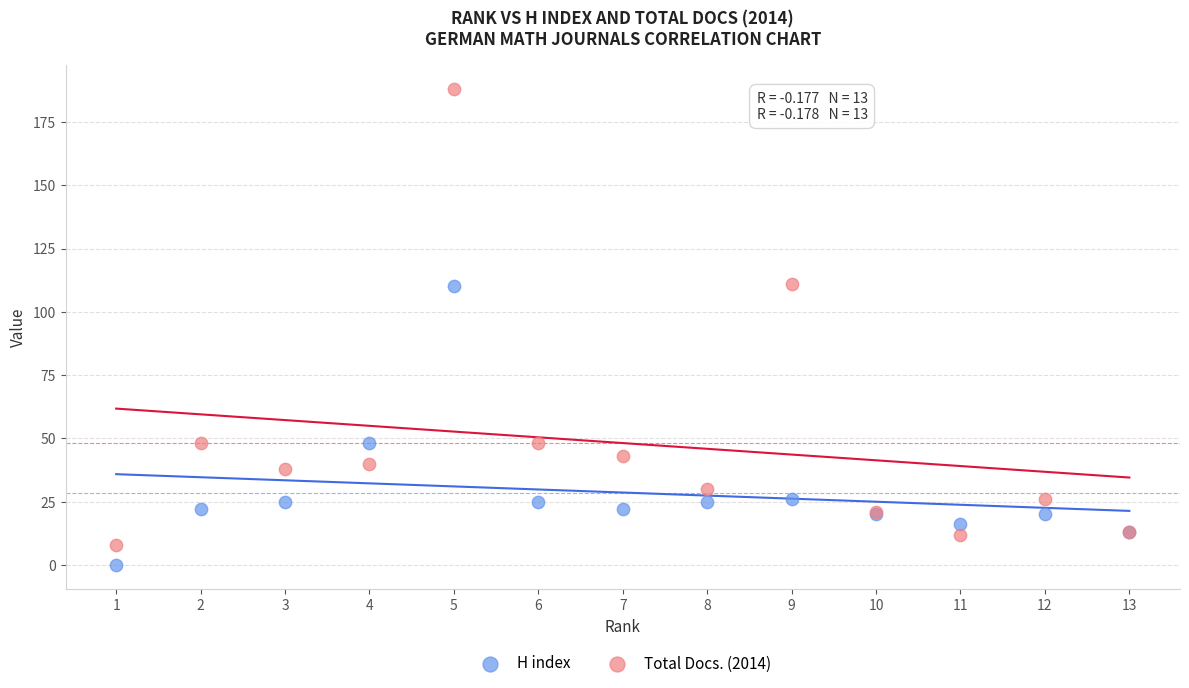

What are all the series names shown in the legend?

H index, Total Docs. (2014)